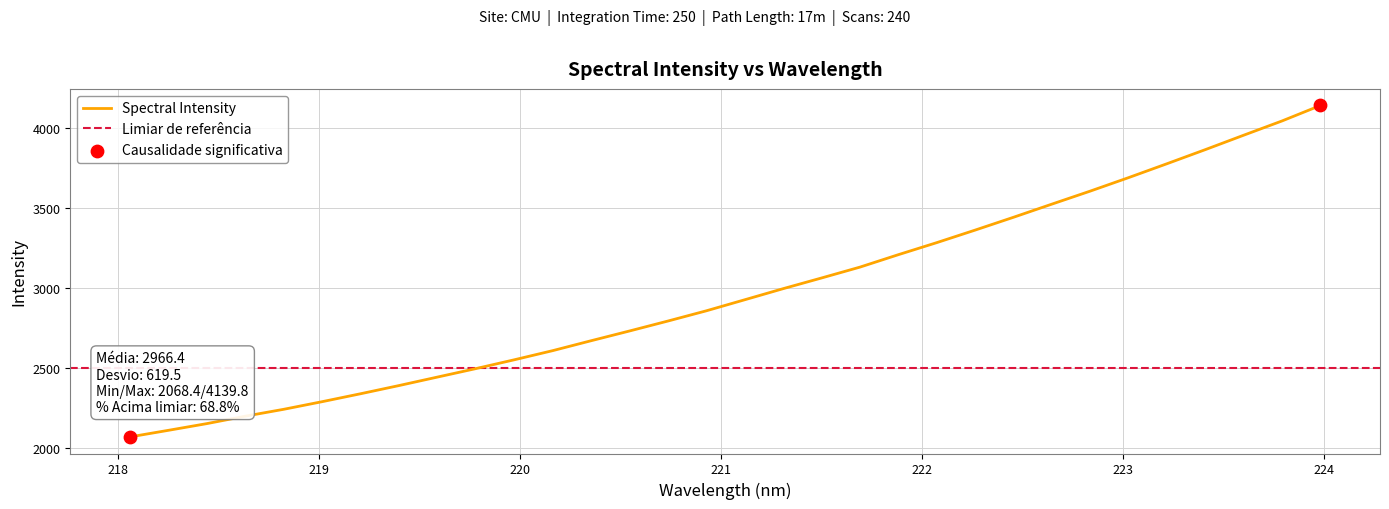

What is the change in value from 11 to 21?

+675.0